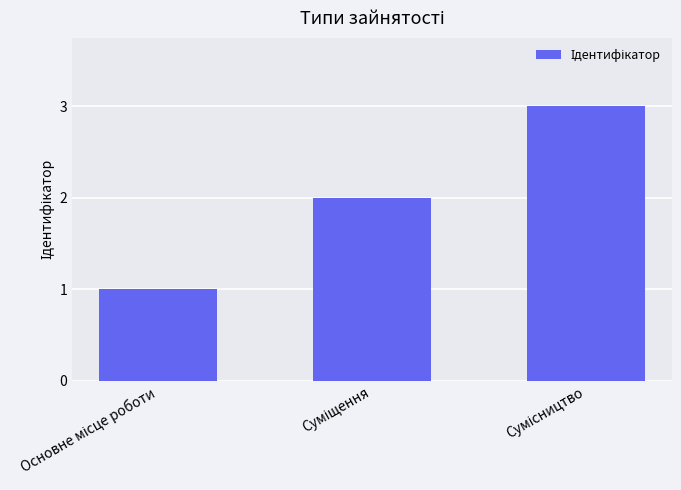

What is the difference between the maximum and minimum values?

2